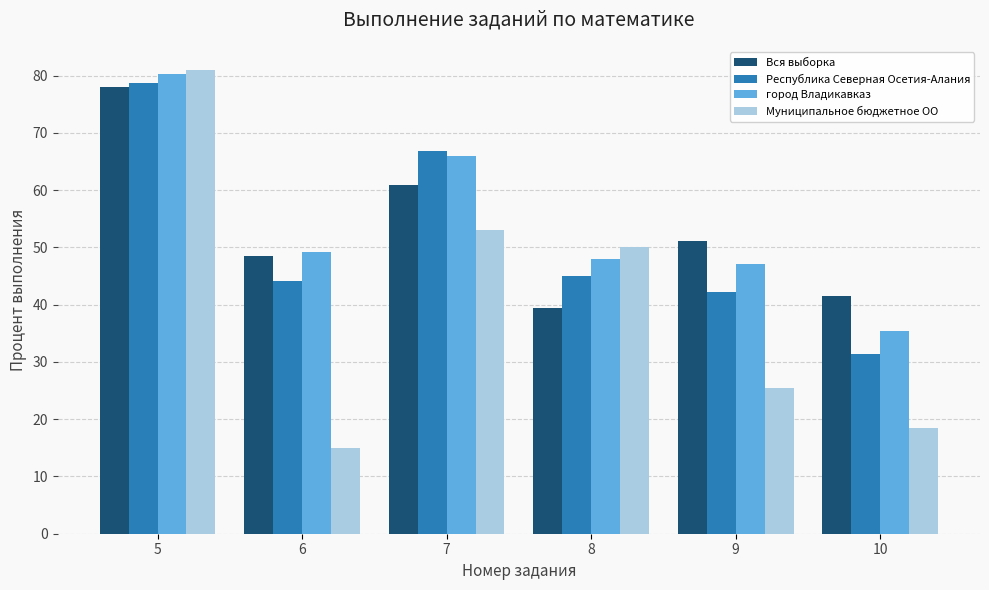

Are the bars horizontal?

No